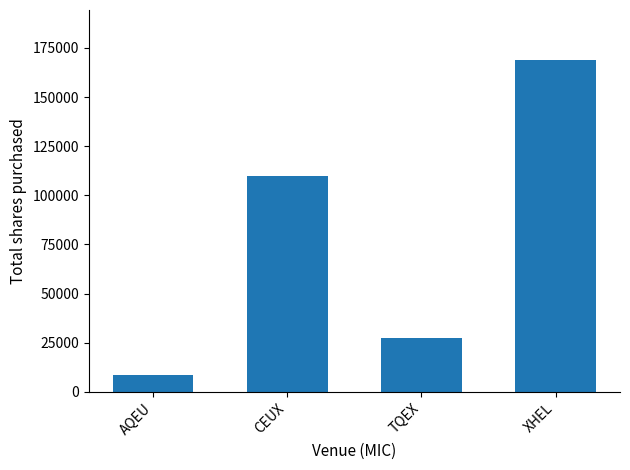

At which category does the chart reach its peak across all series?

XHEL